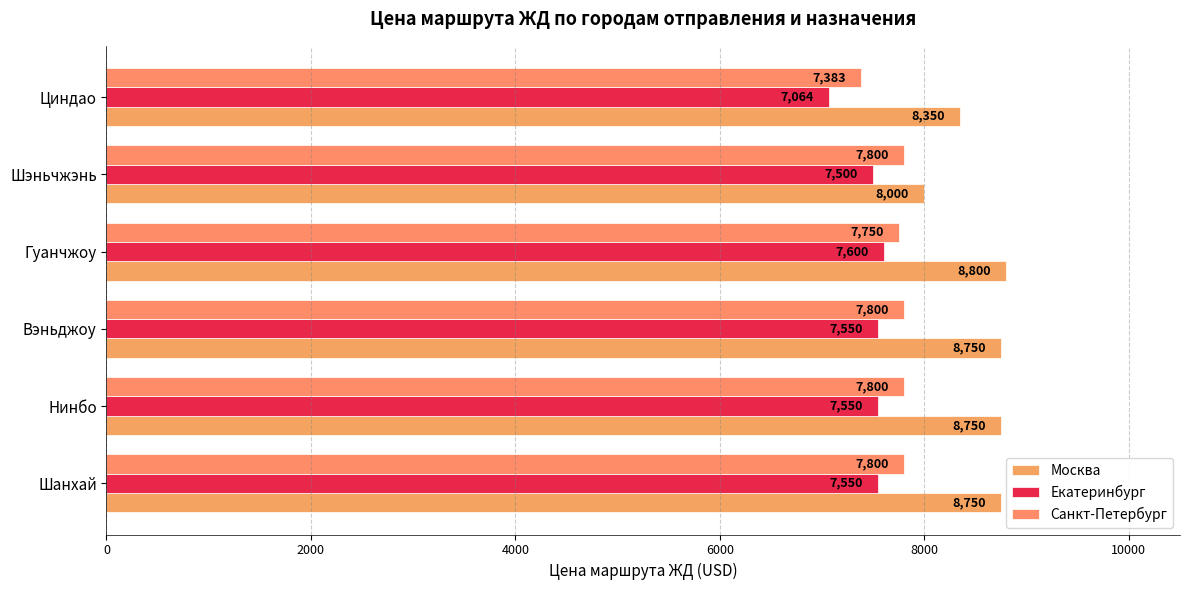

What are all the series names shown in the legend?

Москва, Екатеринбург, Санкт-Петербург